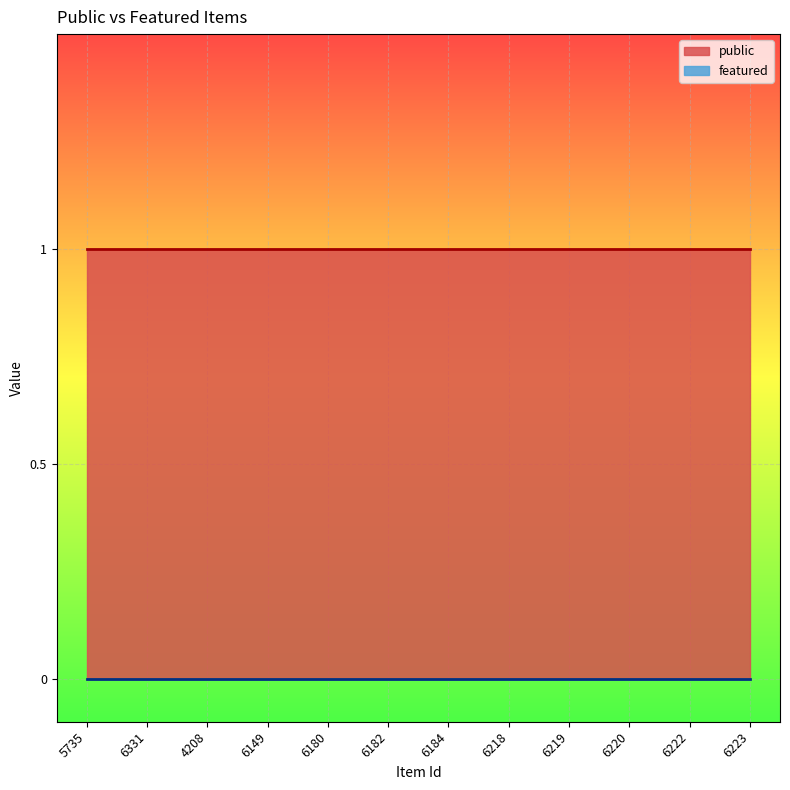

List the series in order of their peak value, lowest first.

featured, public